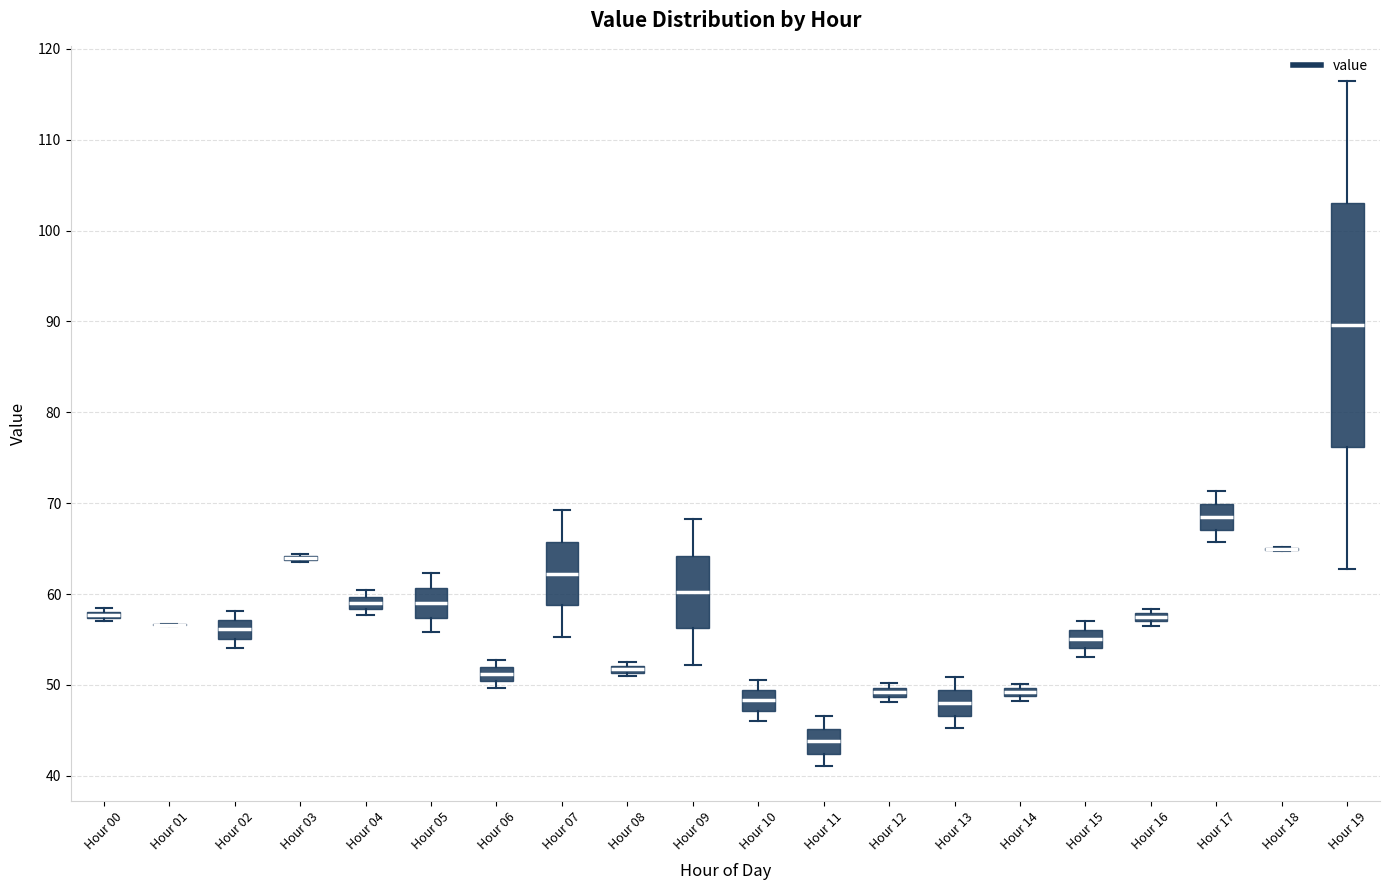

Which box is the tallest, from its lower edge to its upper edge?

Hour 19